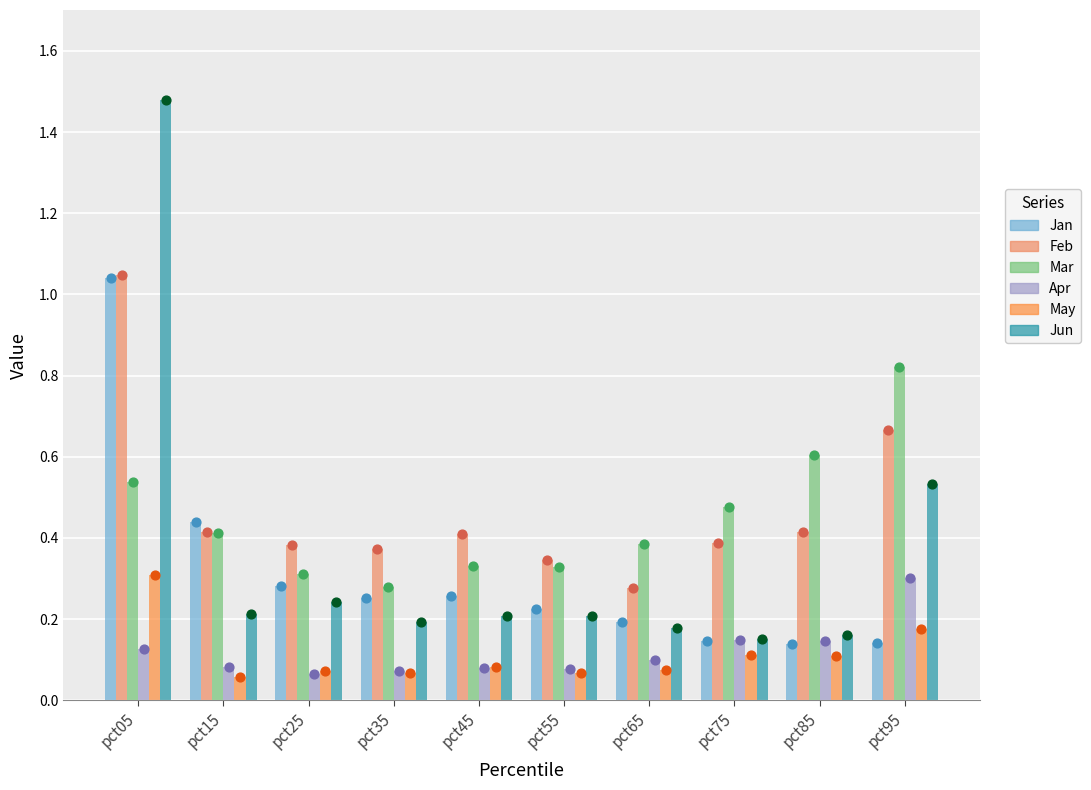

Which series contains the highest Y value?

Jun